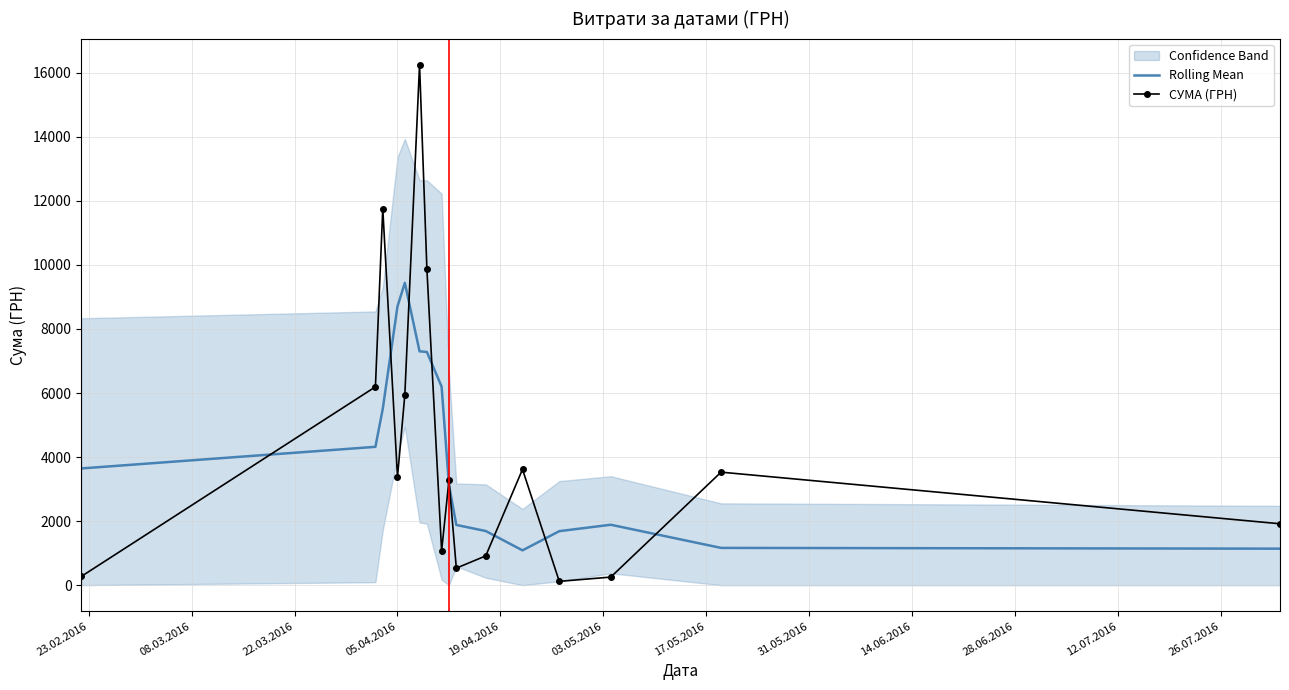

What is the minimum value for СУМА (ГРН)?

118.8